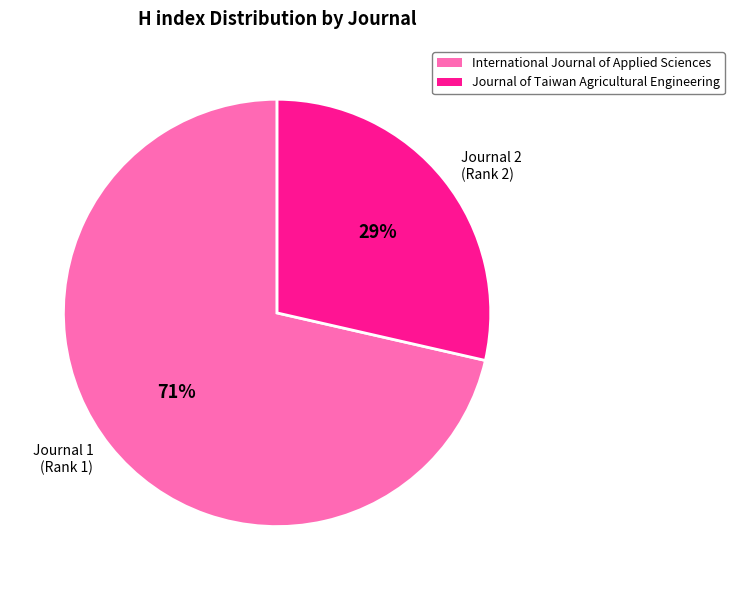

How many segments does this pie chart have?

2